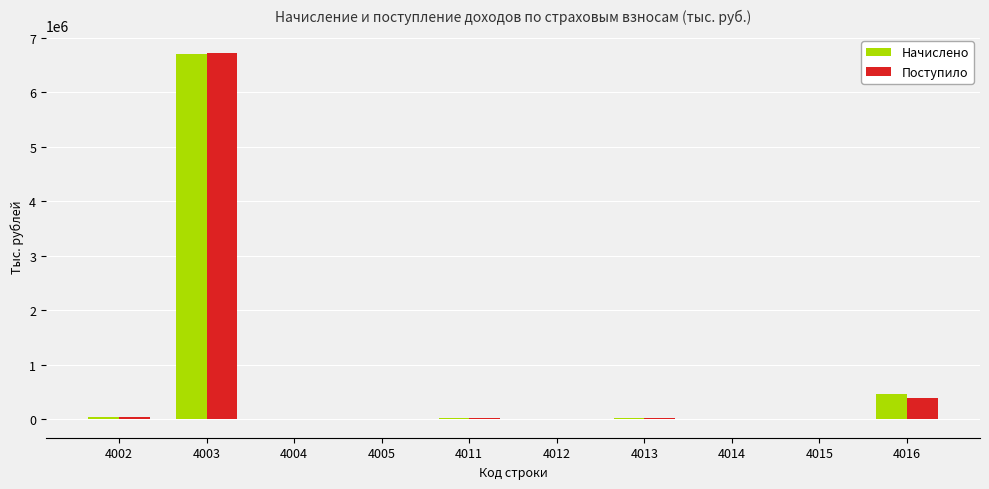

Which category has the highest value across all series?

4003